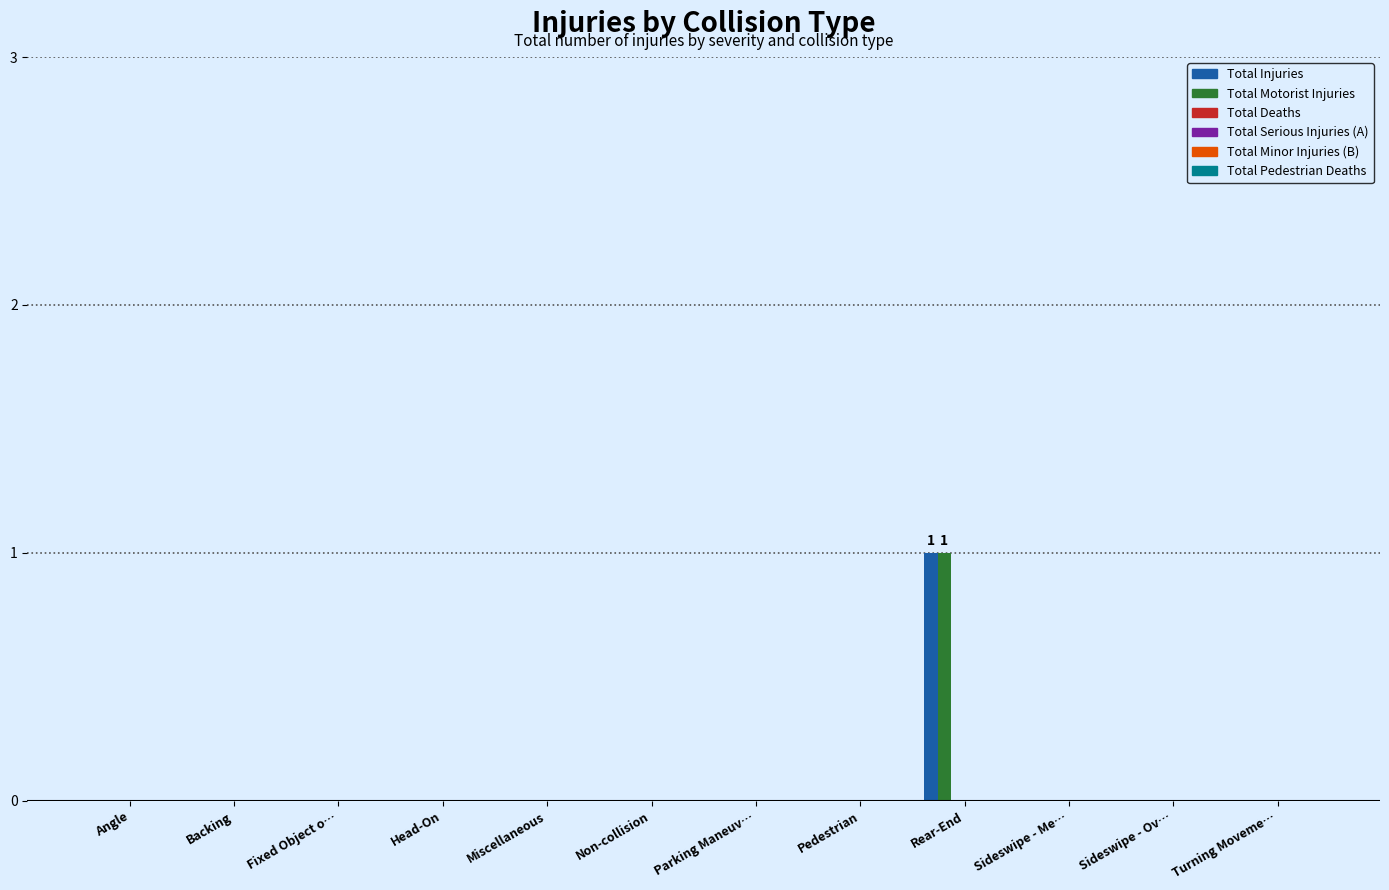

How many data points does each series have?

12